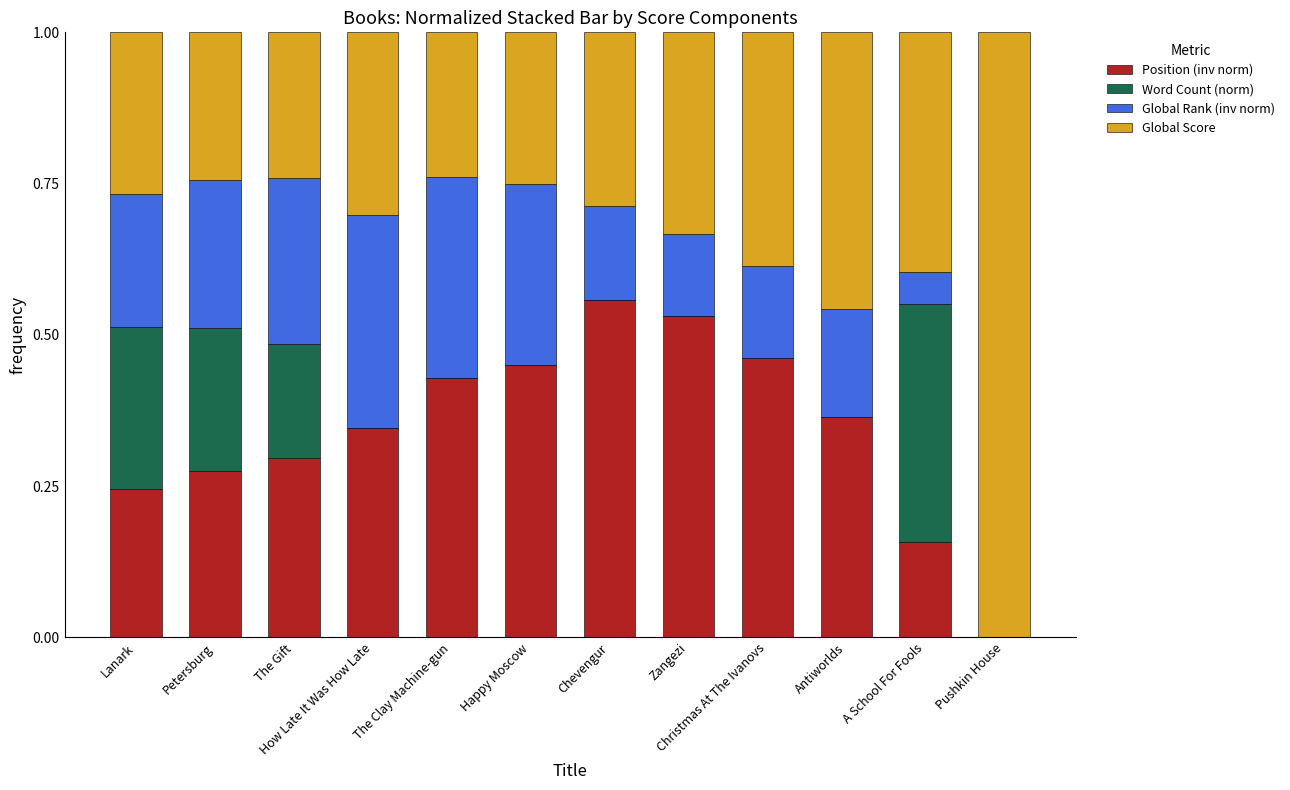

What is the sum of all Position (inv norm) values?

4.1